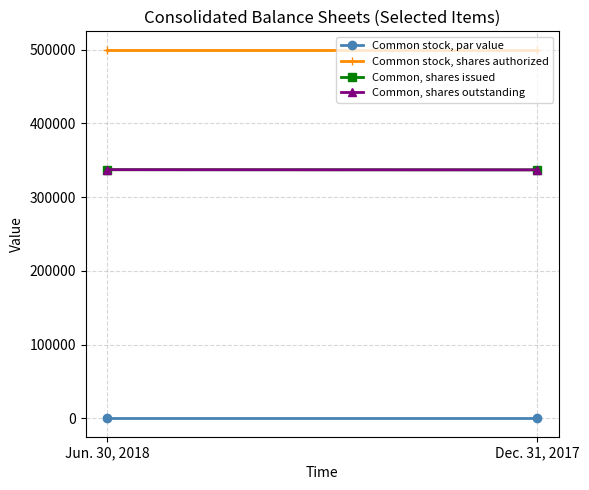

What is the sum of the Common, shares issued values at Jun. 30, 2018 and Dec. 31, 2017?

674319